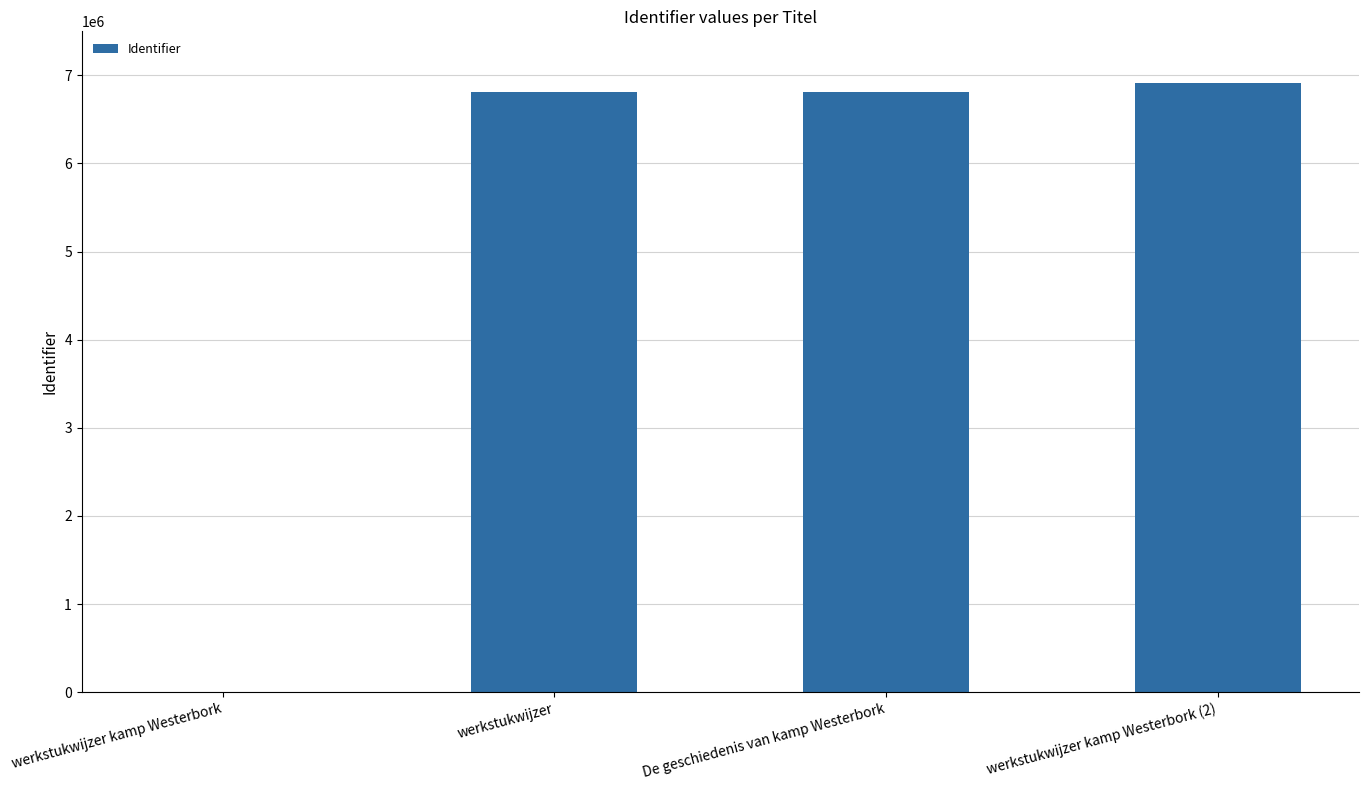

How many categories are shown in the chart?

4